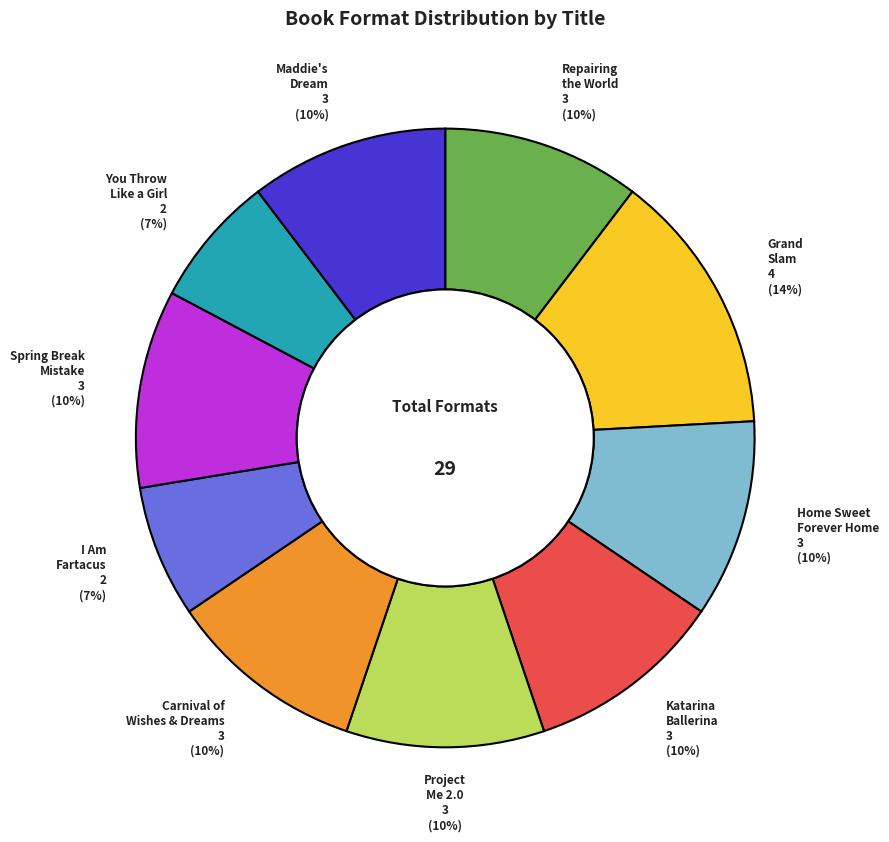

Which category has the biggest portion of the pie?

Grand Slam